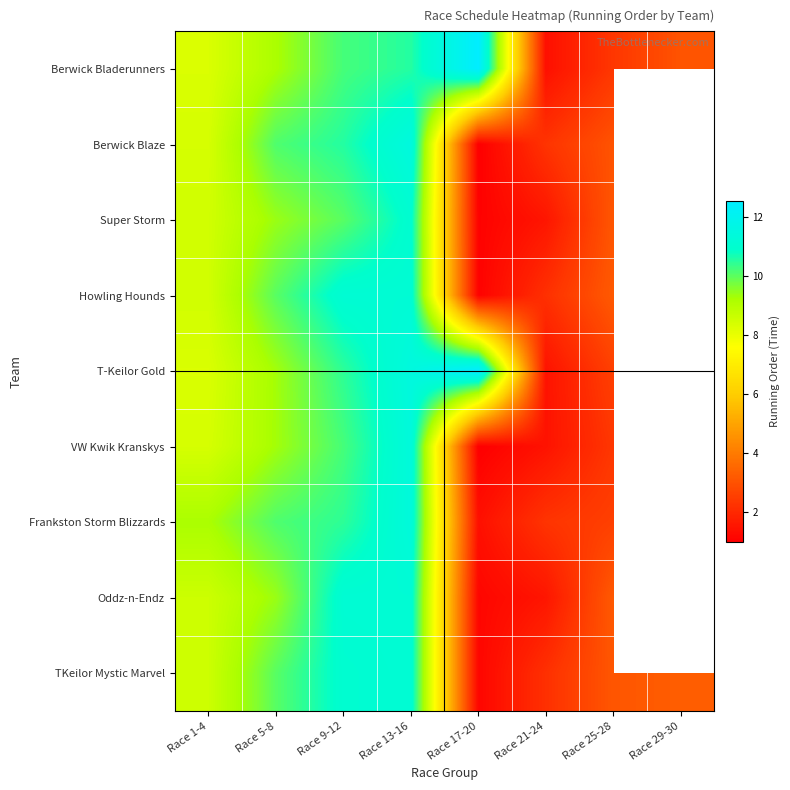

List the series in order of their overall mean, lowest first.

Berwick Bladerunners, Berwick Blaze, Super Storm, Howling Hounds, T-Keilor Gold, VW Kwik Kranskys, Frankston Storm Blizzards, Oddz-n-Endz, TKeilor Mystic Marvel